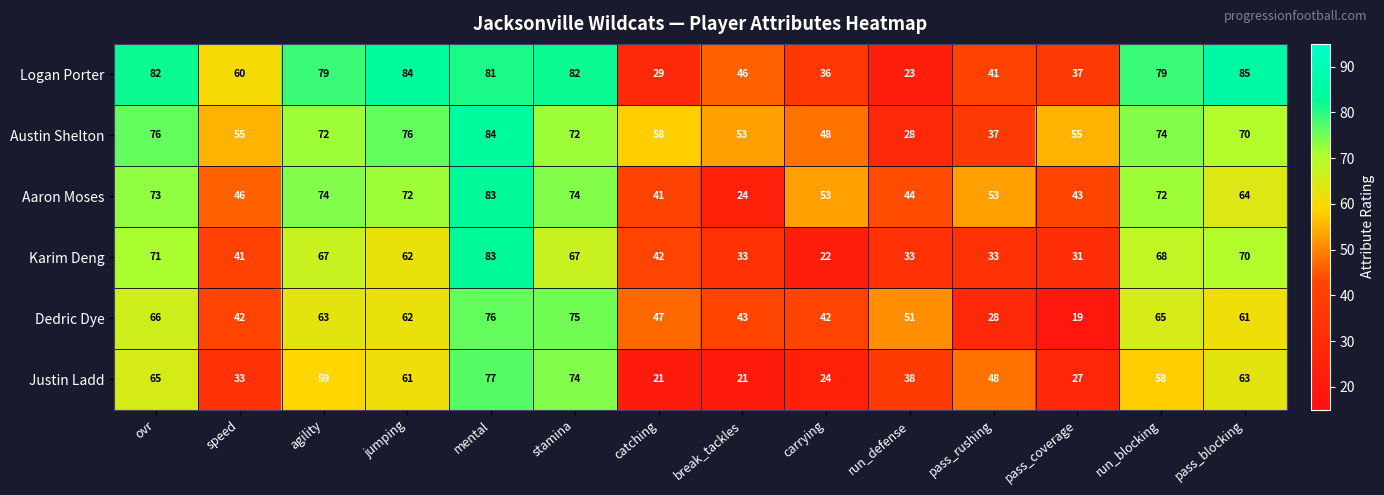

How many series are shown in this chart?

6